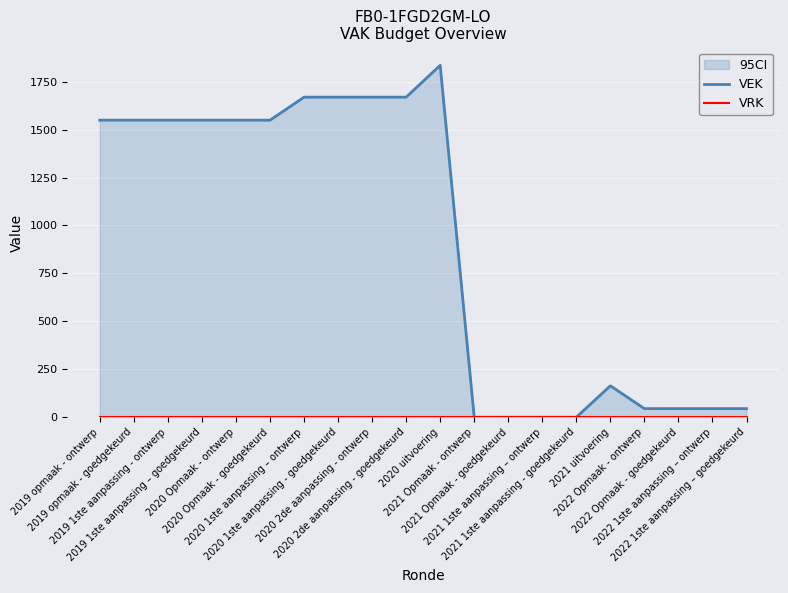

Read the VEK value at 2019 opmaak - ontwerp.

1549